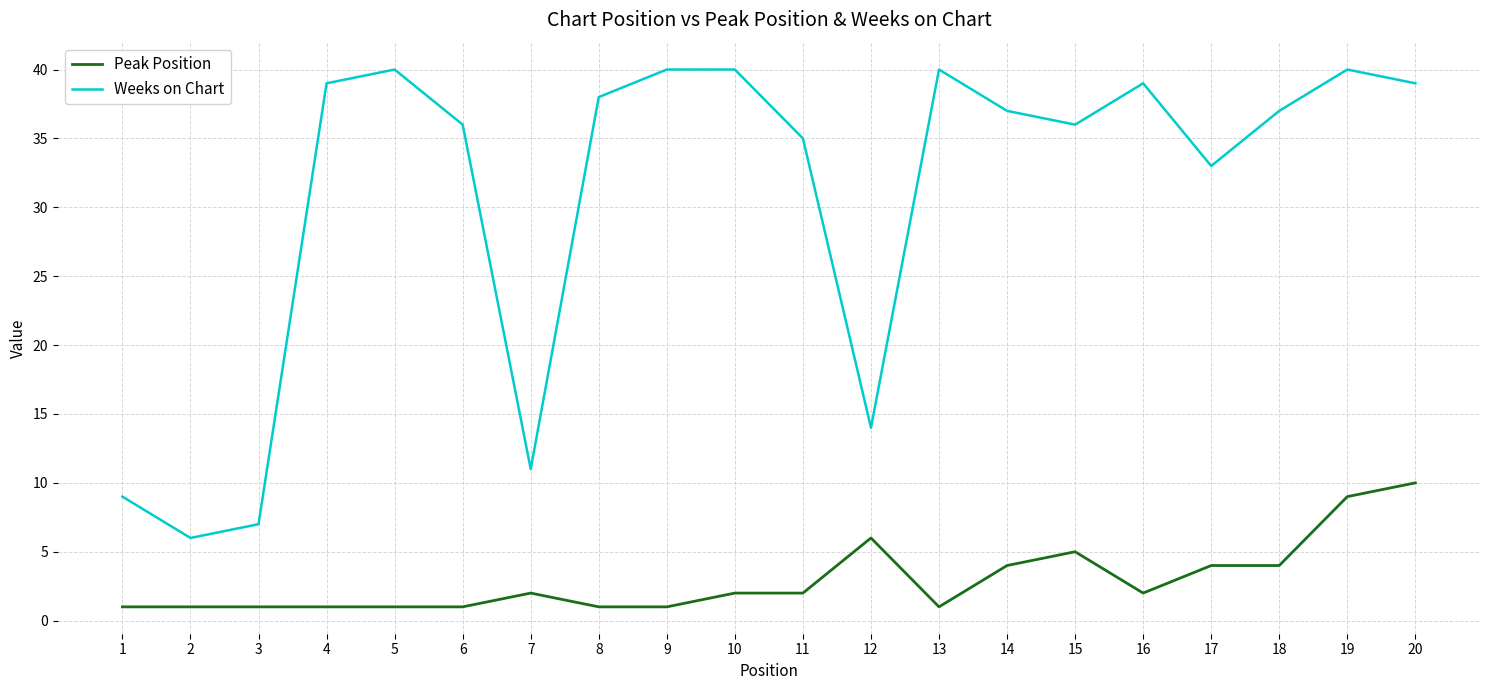

List the series in order of their peak value, lowest first.

Peak Position, Weeks on Chart